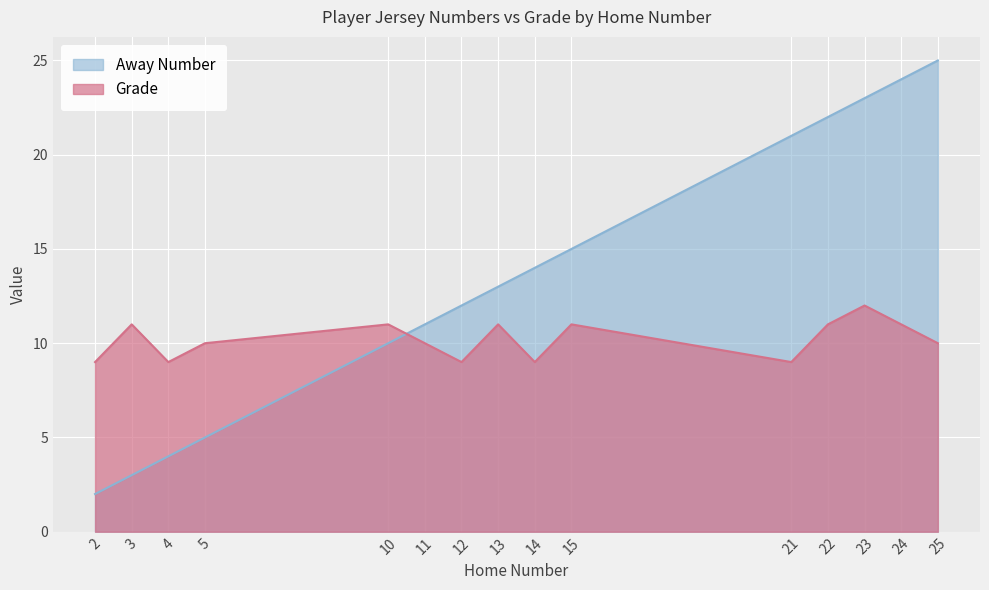

What is the difference between the maximum and second lowest values in the Grade series?

3